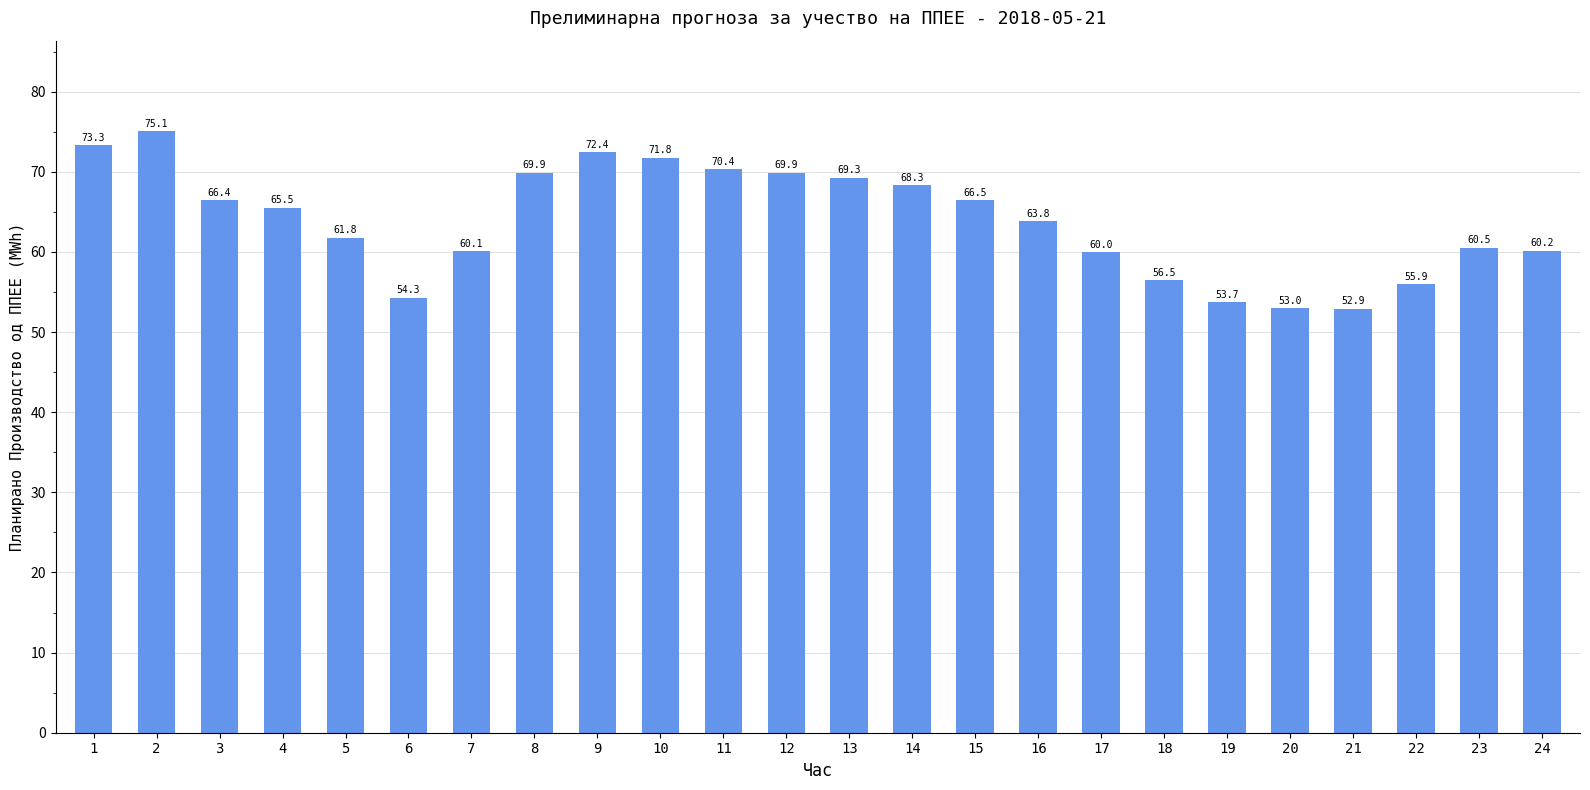

The chart shows a value of 105.7 at 12. True or false?

False